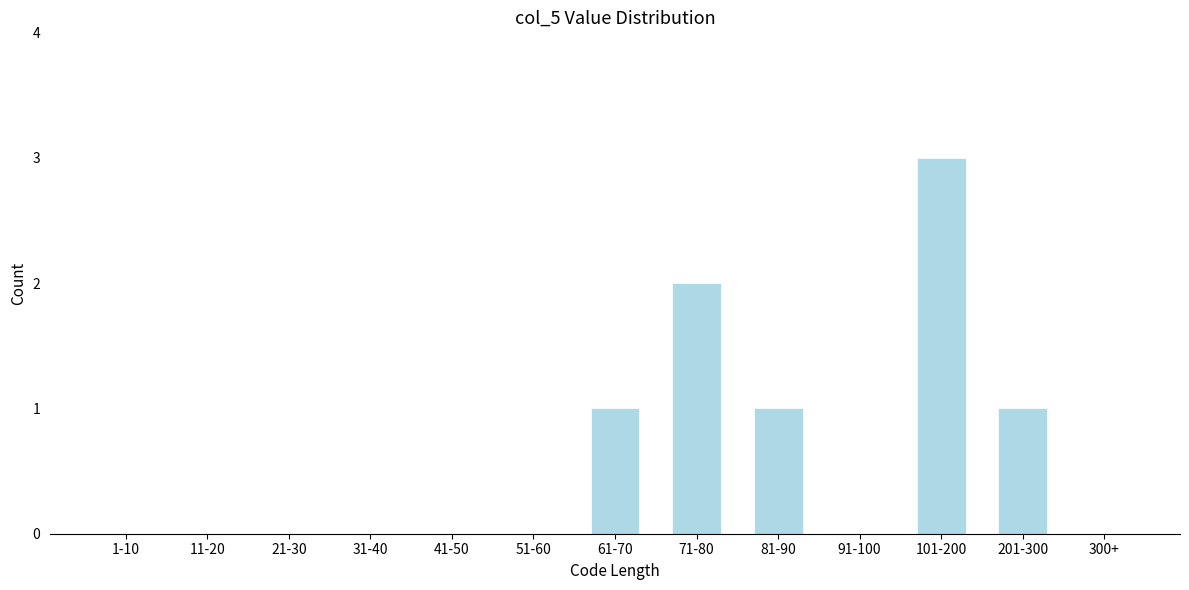

Reading left to right, list all the values displayed in this chart.

1-10=0	11-20=0	21-30=0	31-40=0	41-50=0	51-60=0	61-70=1	71-80=2	81-90=1	91-100=0	101-200=3	201-300=1	300+=0